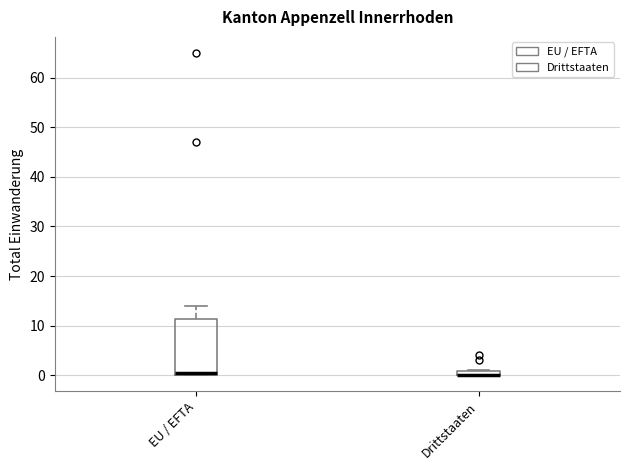

Where does the median line of the box for EU / EFTA sit on the y-axis? The values are not printed on the chart, so give them approximately, as read against the axis.

1